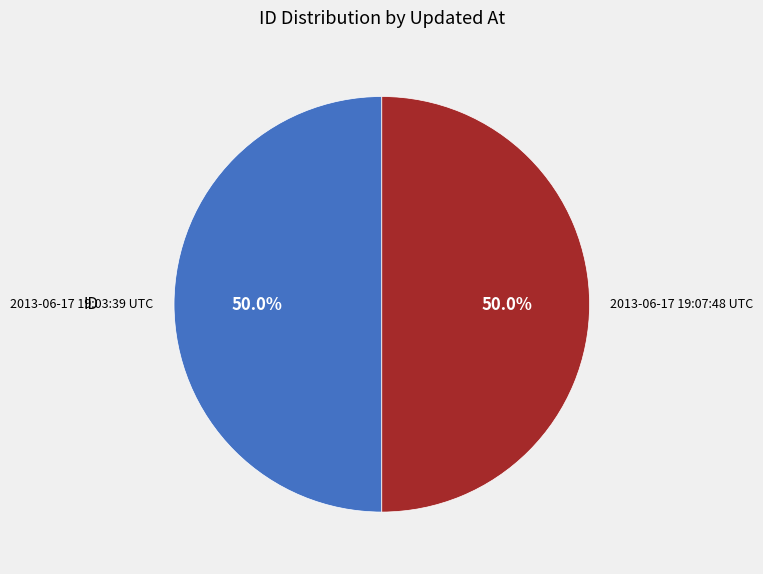

Approximately how many times larger is the value at 2013-06-17 19:03:39 UTC compared to 2013-06-17 19:07:48 UTC?

1.0